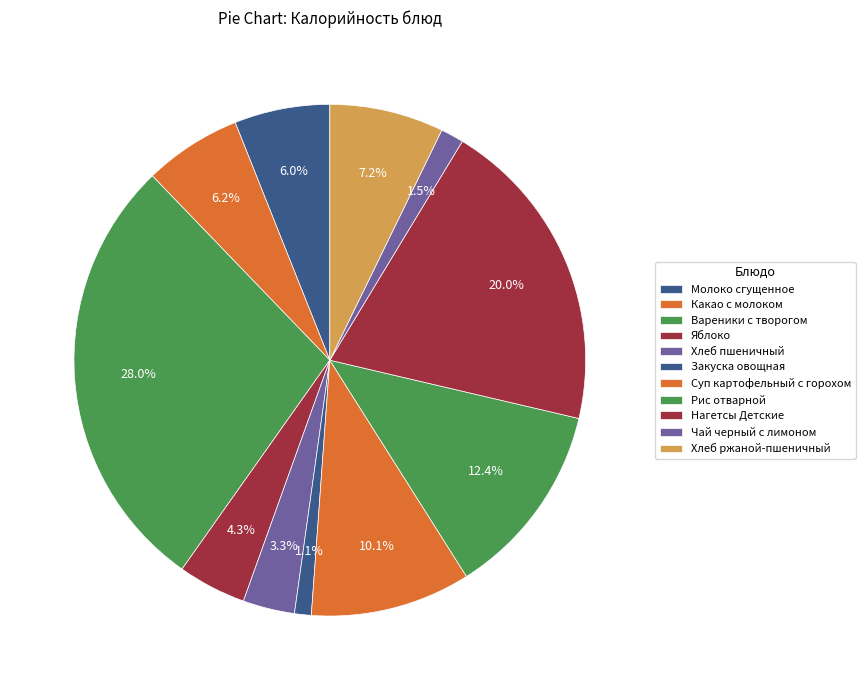

Approximately how many times larger is the value at Хлеб пшеничный compared to Рис отварной?

0.3